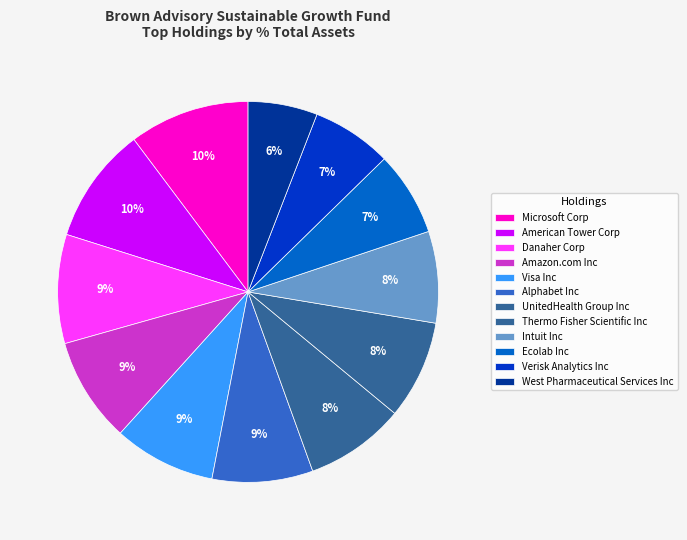

To the nearest percent, what portion does Microsoft Corp represent?

10%